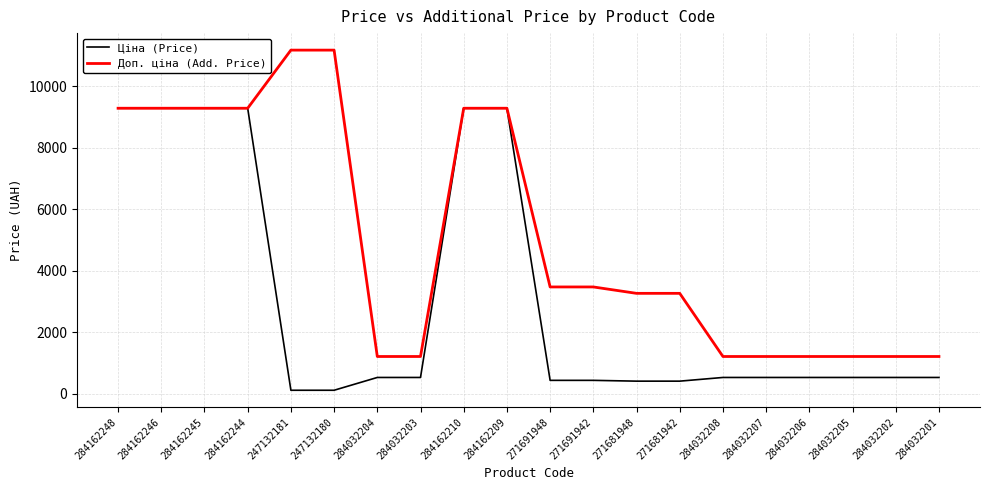

Is it true that Ціна (Price) equals 3356.9 at 284162245?

False